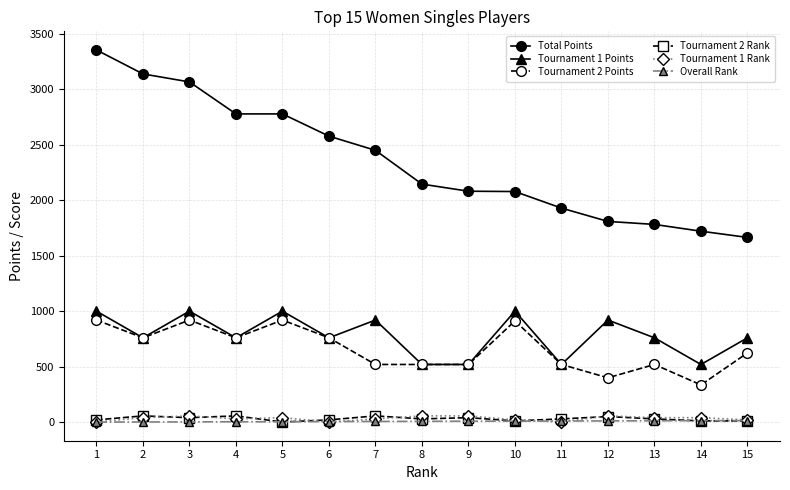

Which series has the largest total across all categories?

Total Points